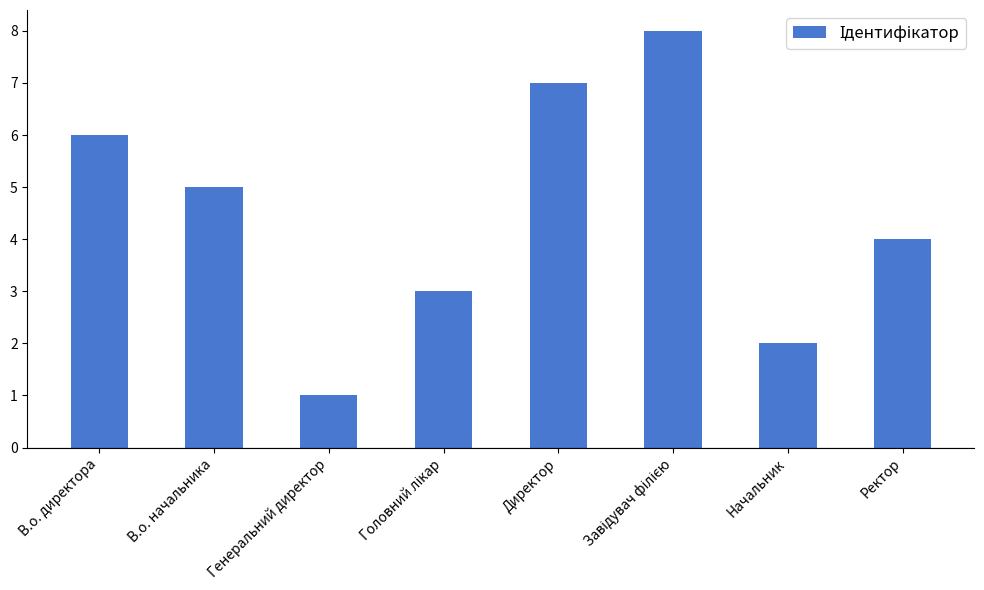

What position from the left is Директор?

5